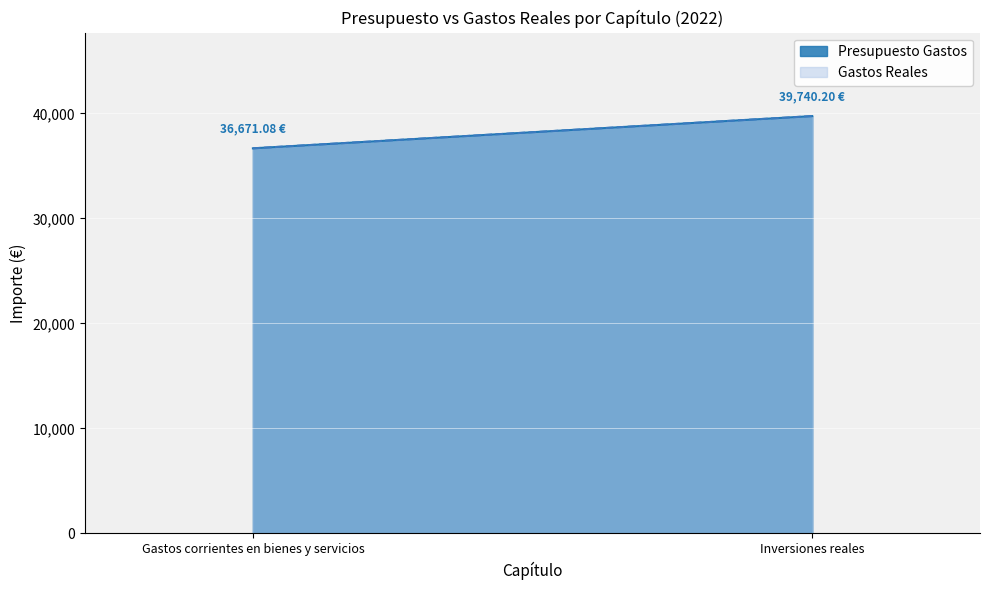

What is the maximum value shown in the chart?

39740.2